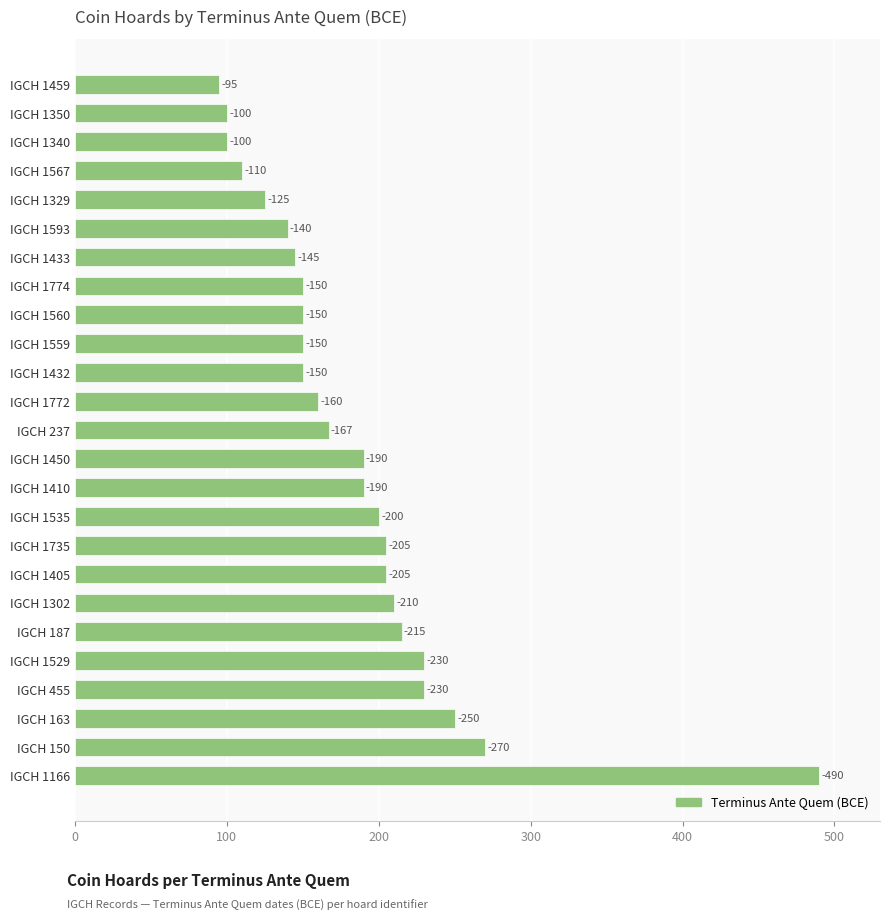

What is the minimum value shown in the chart?

95